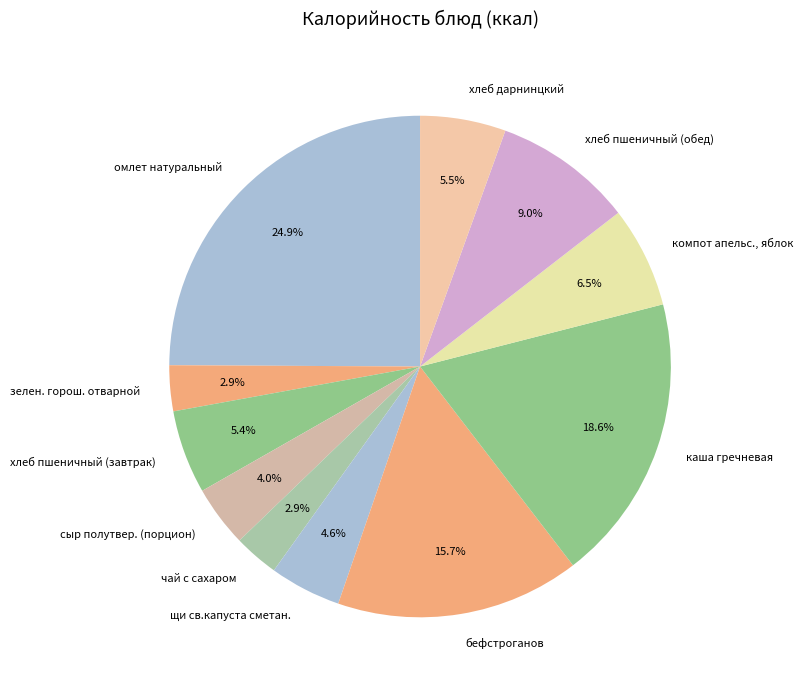

Between чай с сахаром and щи св.капуста сметан., which is larger?

щи св.капуста сметан.